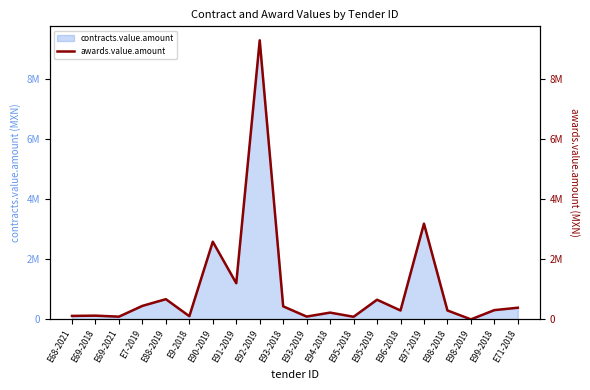

Rank the categories by value from highest to lowest.

E92-2019, E97-2019, E90-2019, E91-2019, E88-2019, E95-2019, E7-2019, E93-2018, E71-2018, E99-2018, E98-2018, E96-2018, E94-2018, E69-2018, E68-2021, E9-2018, E93-2019, E69-2021, E95-2018, E98-2019